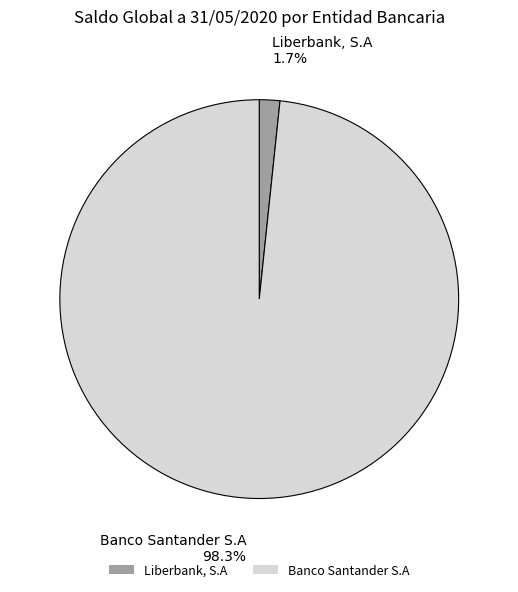

What percentage is the Banco Santander S.A slice, to the nearest percent?

98%